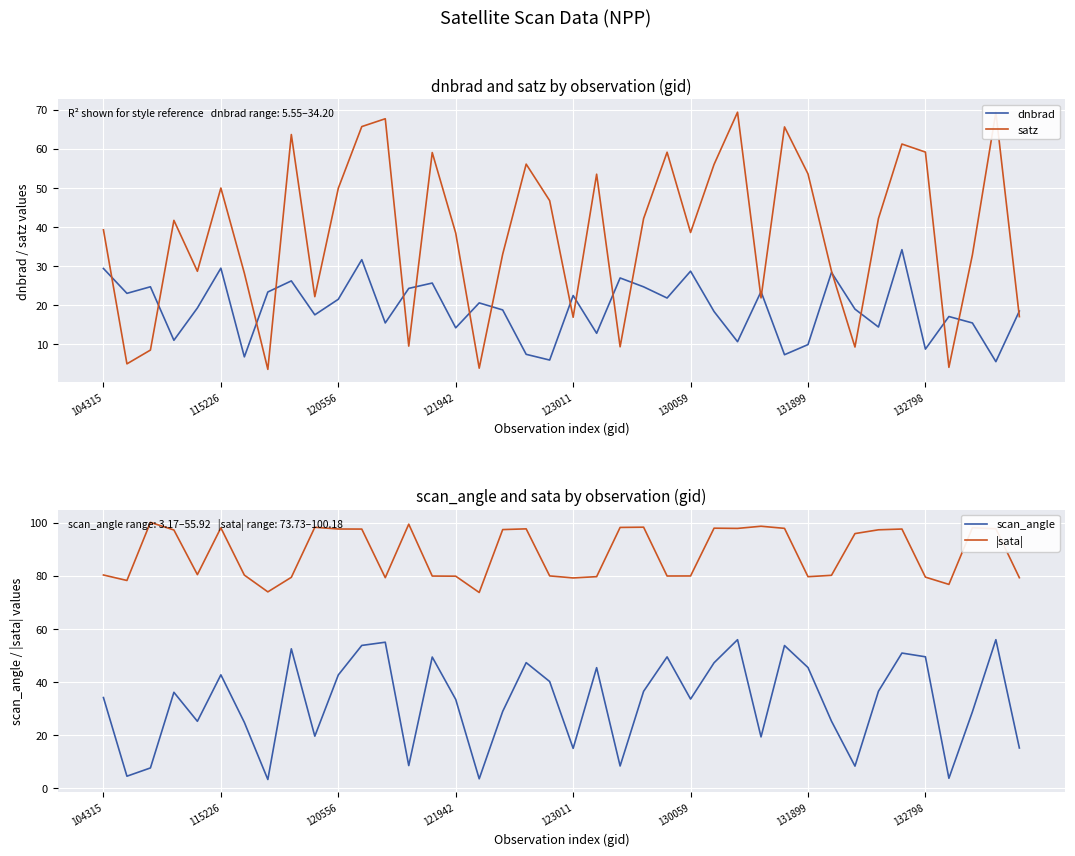

What position from the left is 115226?

2